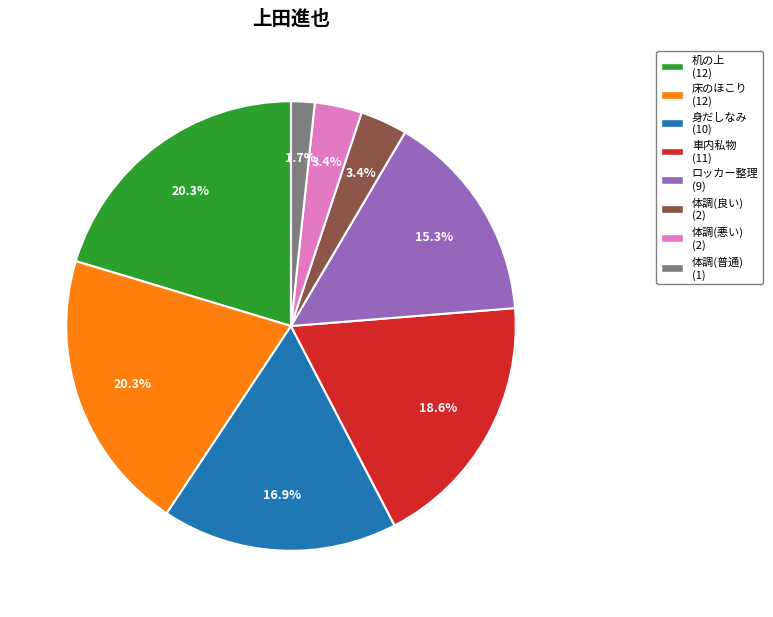

What is the total percentage of 机の上 (12) and 体調(普通) (1)?

22.0%